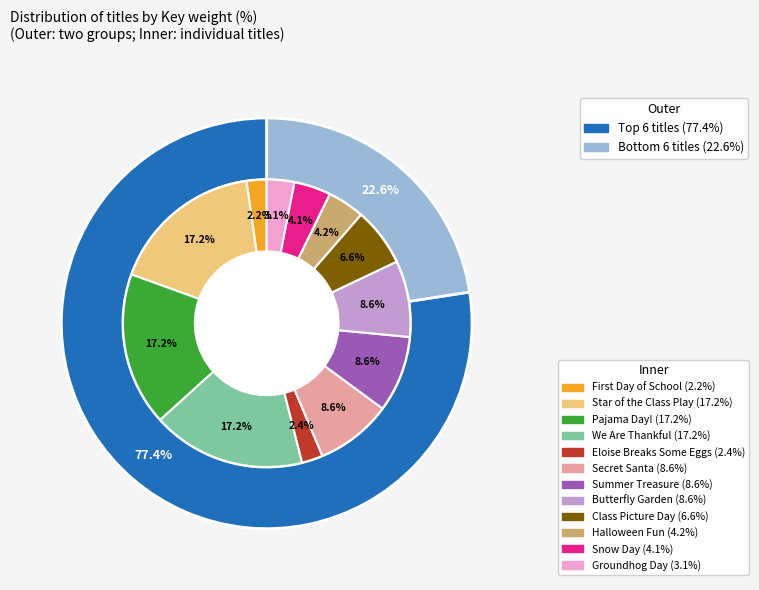

True or false: Pajama Day! accounts for 30% of the total.

False